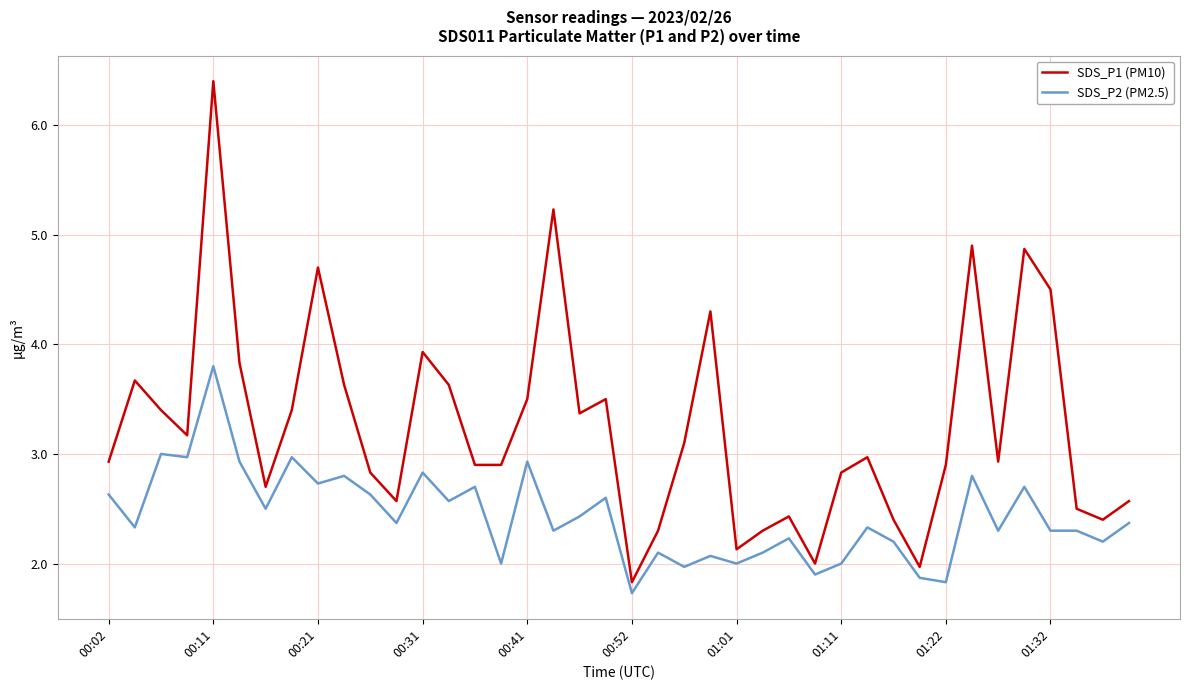

Which series has the largest range (max minus min)?

SDS_P1 (PM10)